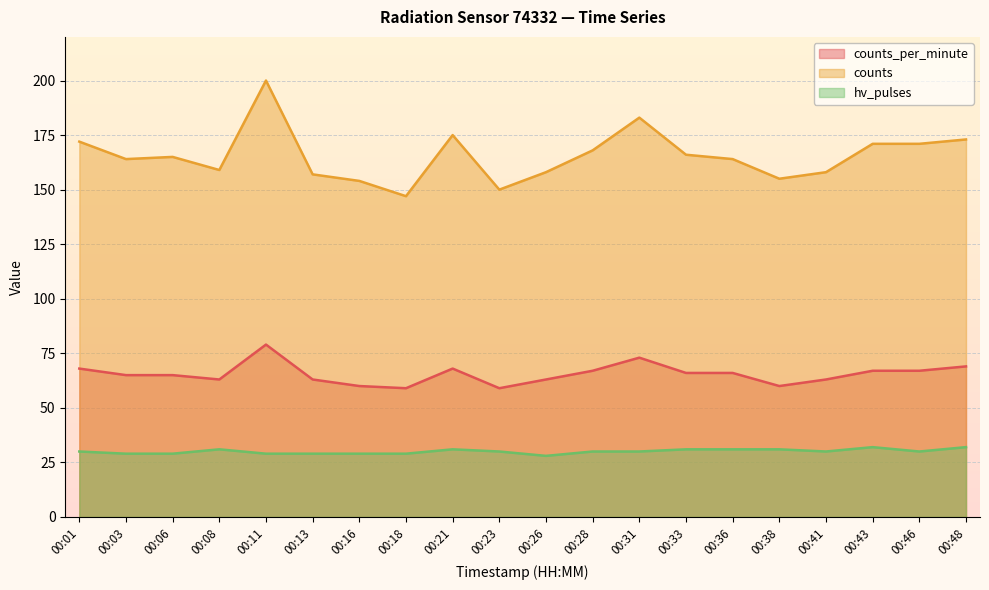

Between 00:41 and 00:31, which is larger?

00:31